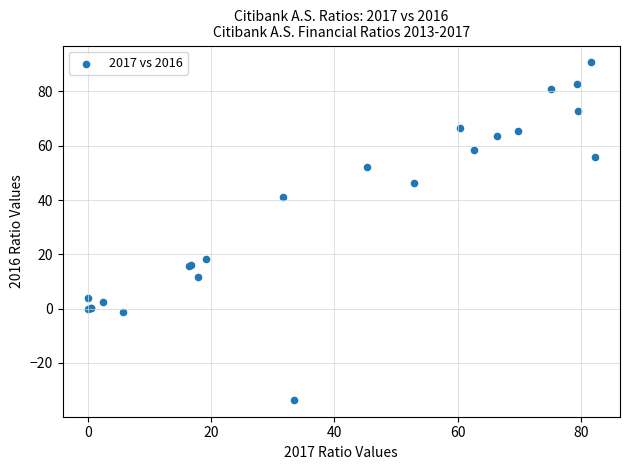

What Y value in the scatter plot is closest to 28?

18.2